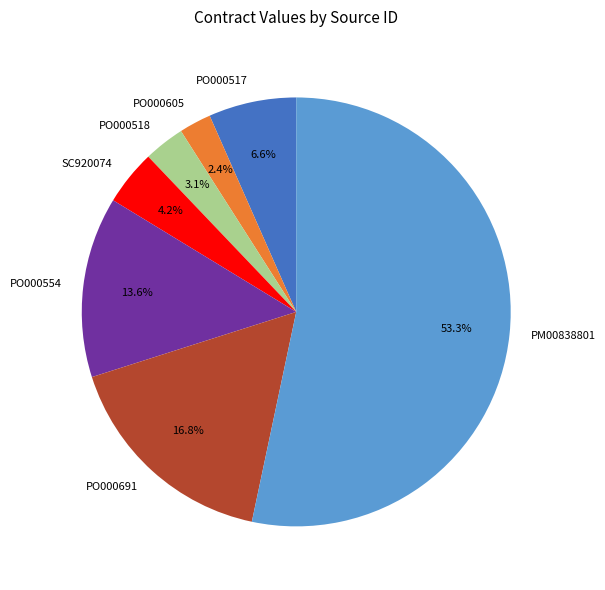

Which has a higher value, PO000691 or PO000517?

PO000691